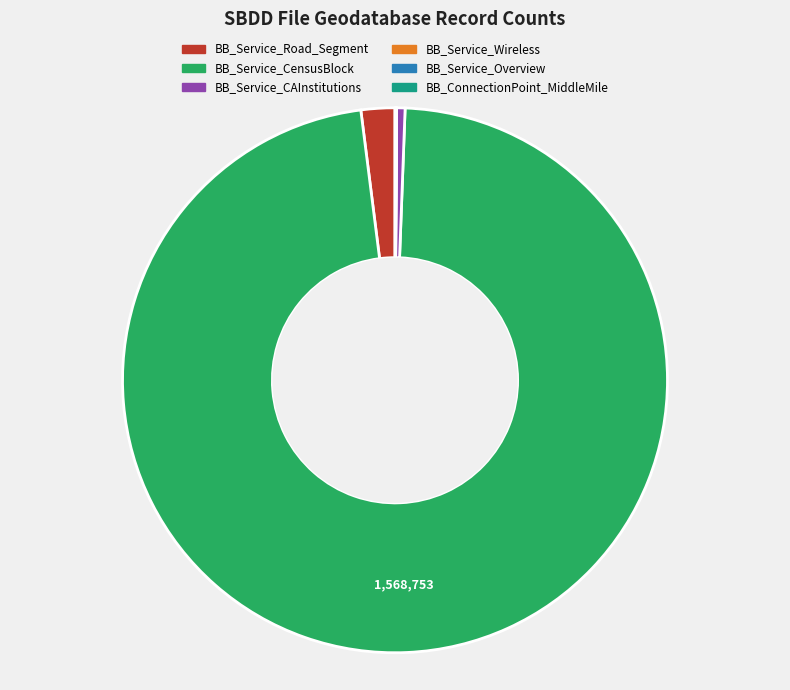

Between BB_Service_Road_Segment and BB_Service_CAInstitutions, which is larger?

BB_Service_Road_Segment